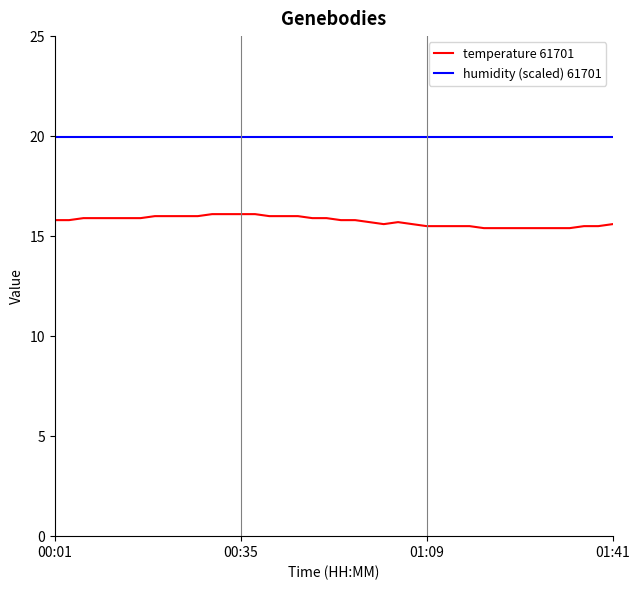

Which series has the largest total across all categories?

humidity (scaled) 61701